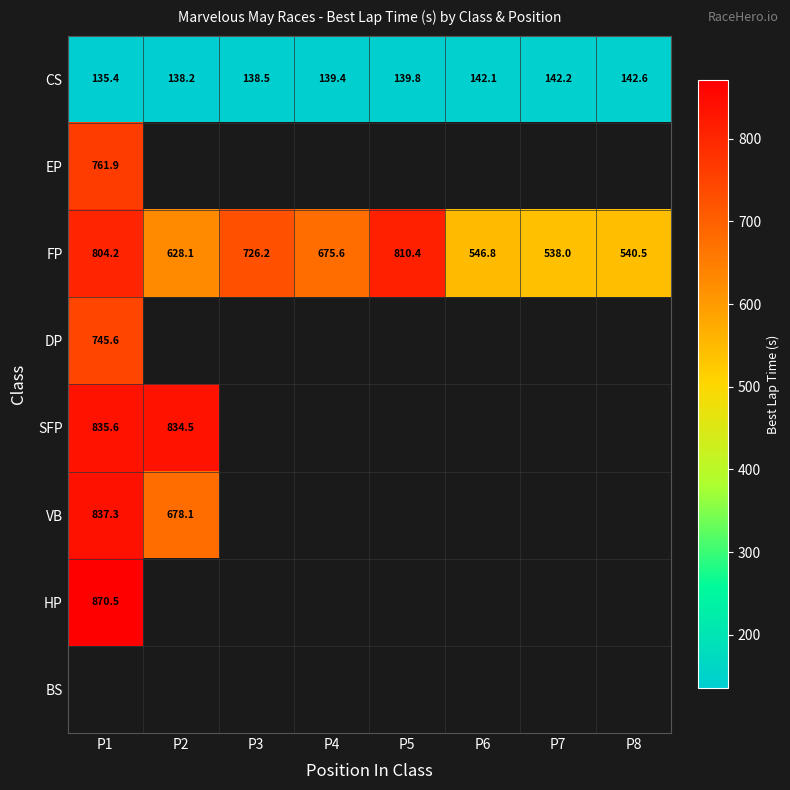

What is the sum of the CS values at P5 and P8?

282.4